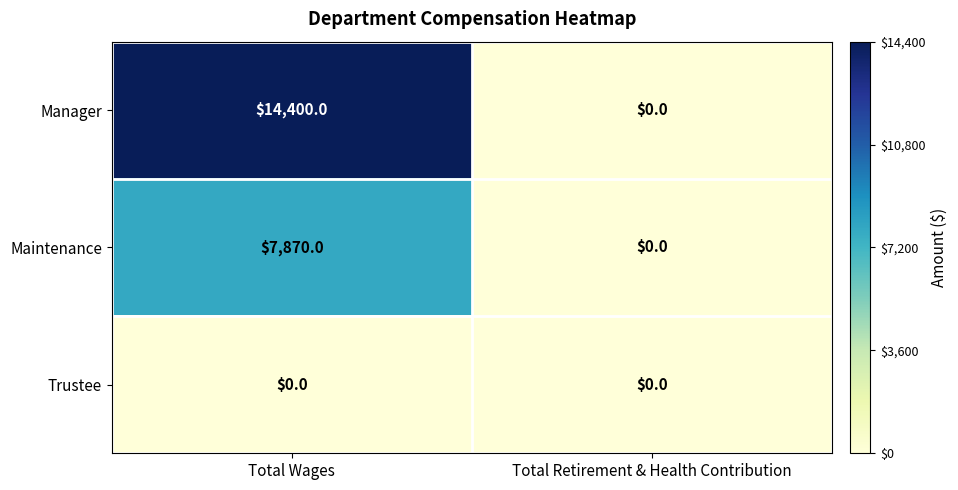

At which category is the sum across all series the highest?

Total Wages